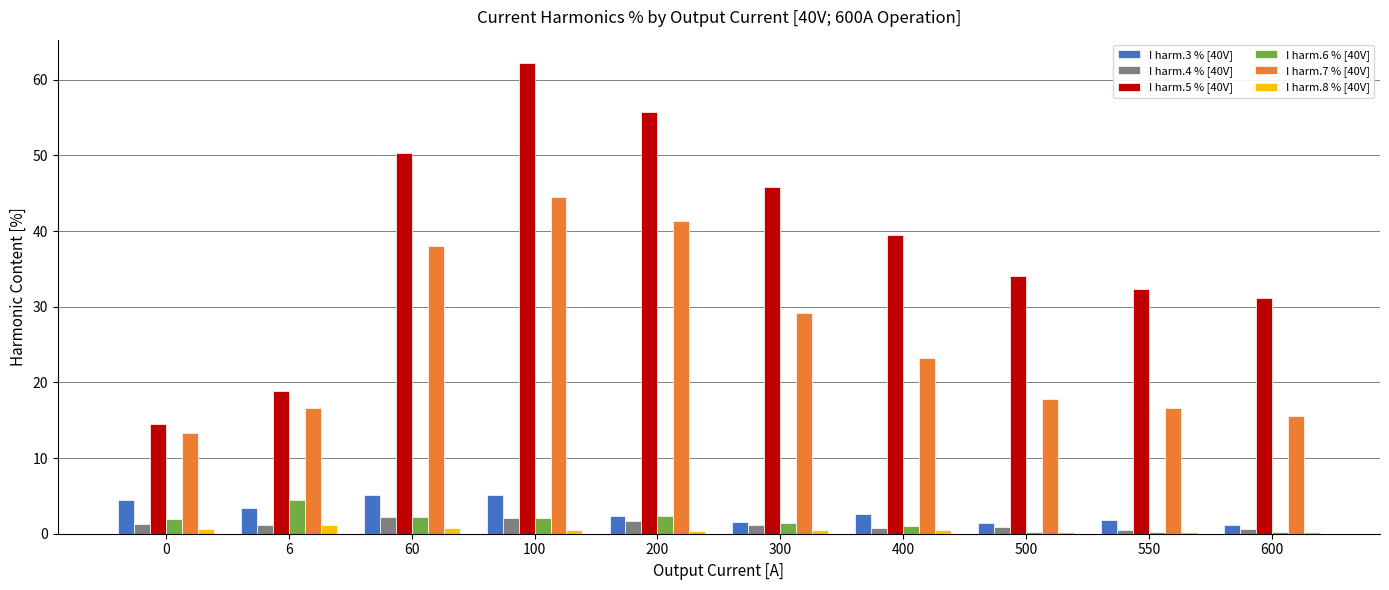

At how many categories does at least one series exceed 11?

10